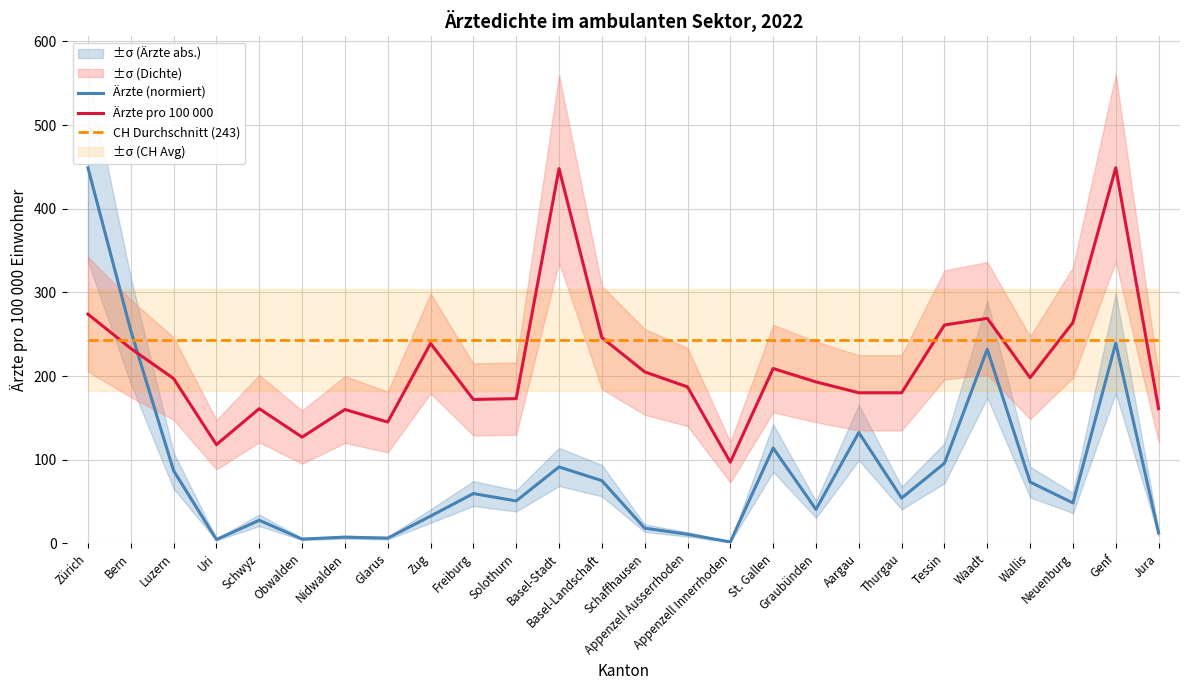

How many intersections are there between CH Durchschnitt (243) and Ärzte pro 100 000?

7